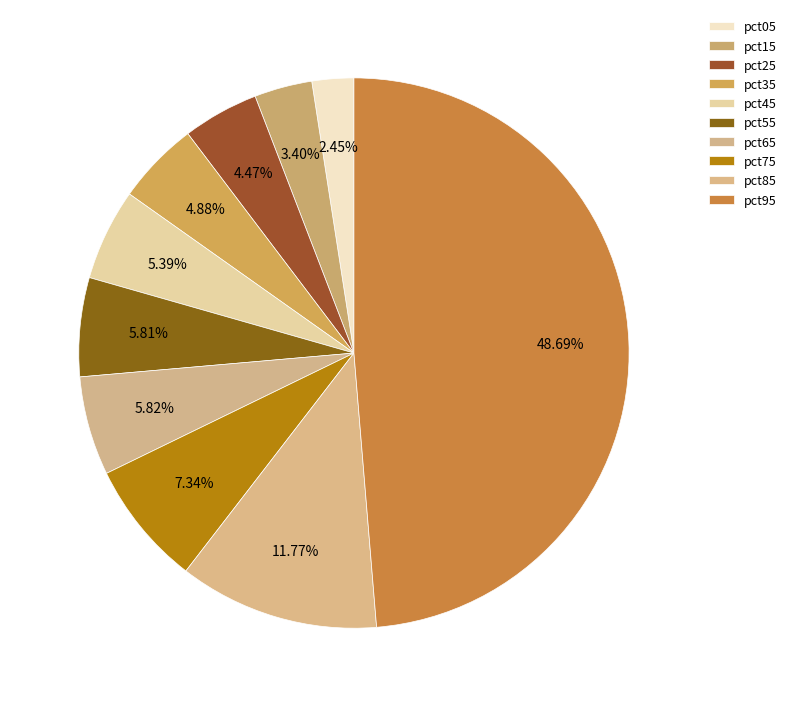

The pct75 slice represents 1% of the pie. True or false?

False